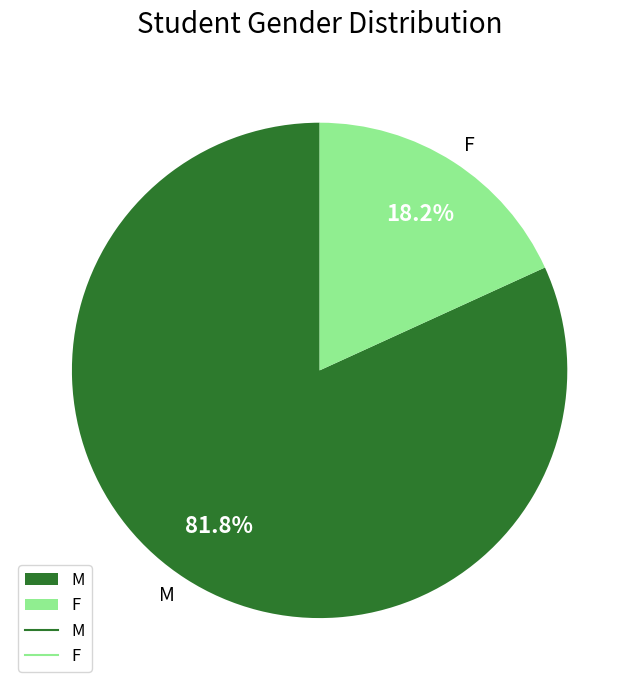

Count the number of slices in the pie.

2